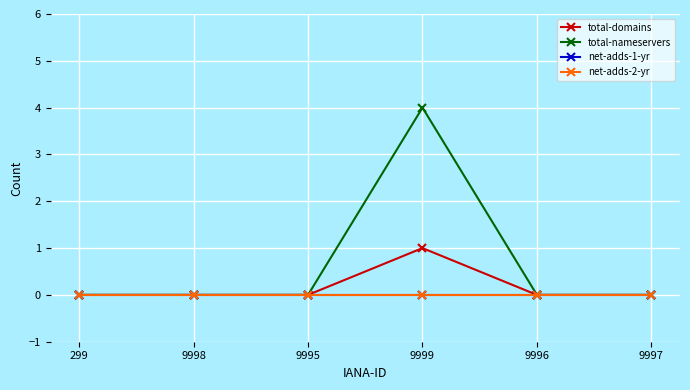

What is the sum of all total-nameservers values?

4